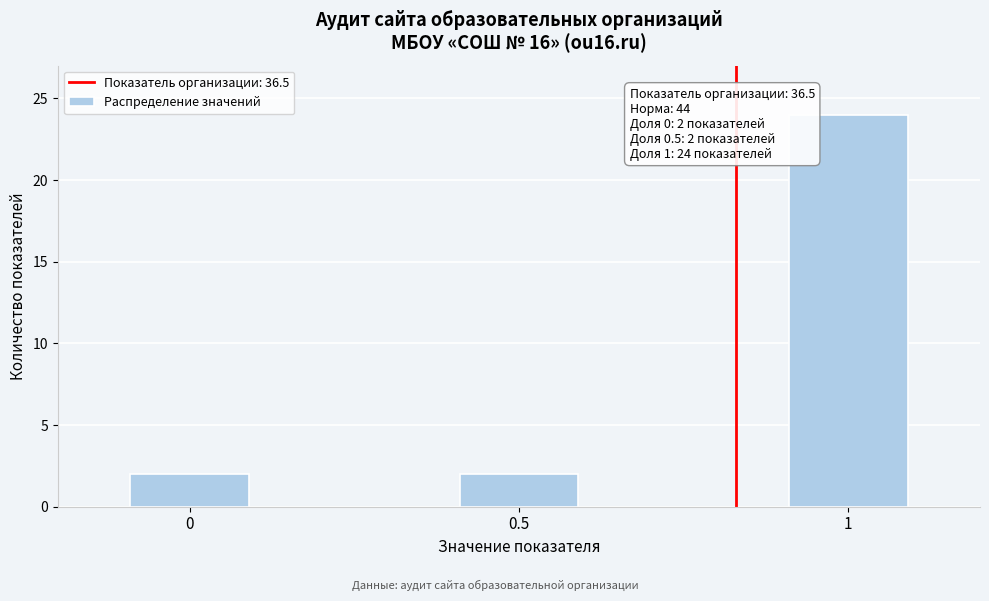

Reading left to right, extract all data points from this chart.

0=2	0.5=2	1=24